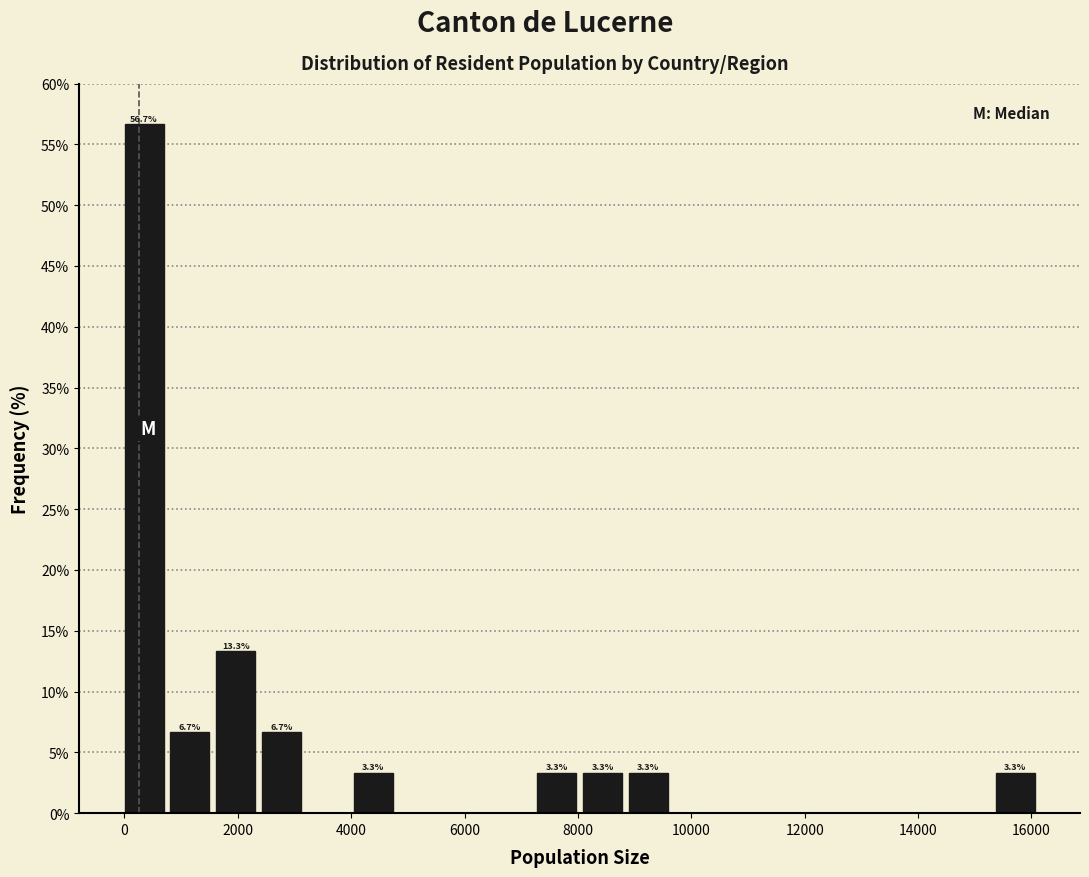

Over which range of the x-axis is the bar tallest?

0 to 800